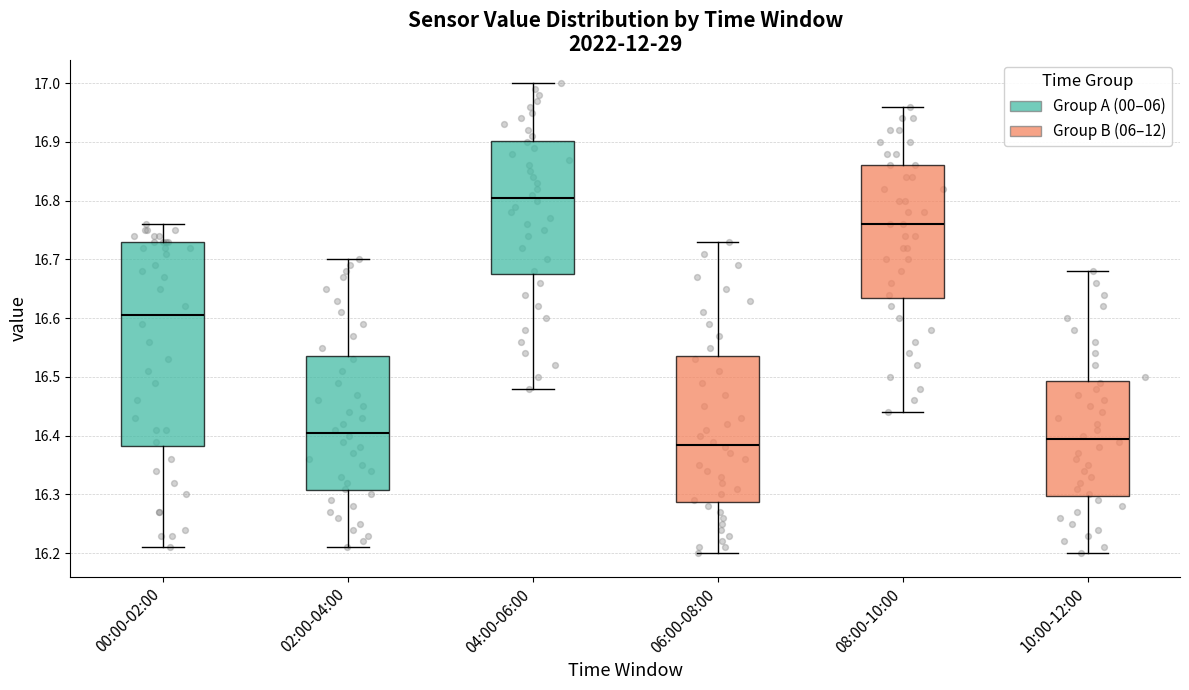

Reading left to right, transcribe this box plot: for each box, give where its median line is, the range the box spans, and where its two whiskers end, as read against the y-axis. The values are not printed on the chart, so give them approximately, as read against the axis.

00:00-02:00: median 16.61, box 16.38 to 16.73, whiskers 16.21 to 16.76
02:00-04:00: median 16.41, box 16.31 to 16.54, whiskers 16.21 to 16.70
04:00-06:00: median 16.81, box 16.68 to 16.90, whiskers 16.48 to 17.00
06:00-08:00: median 16.39, box 16.29 to 16.54, whiskers 16.20 to 16.73
08:00-10:00: median 16.76, box 16.64 to 16.86, whiskers 16.44 to 16.96
10:00-12:00: median 16.40, box 16.30 to 16.49, whiskers 16.20 to 16.68